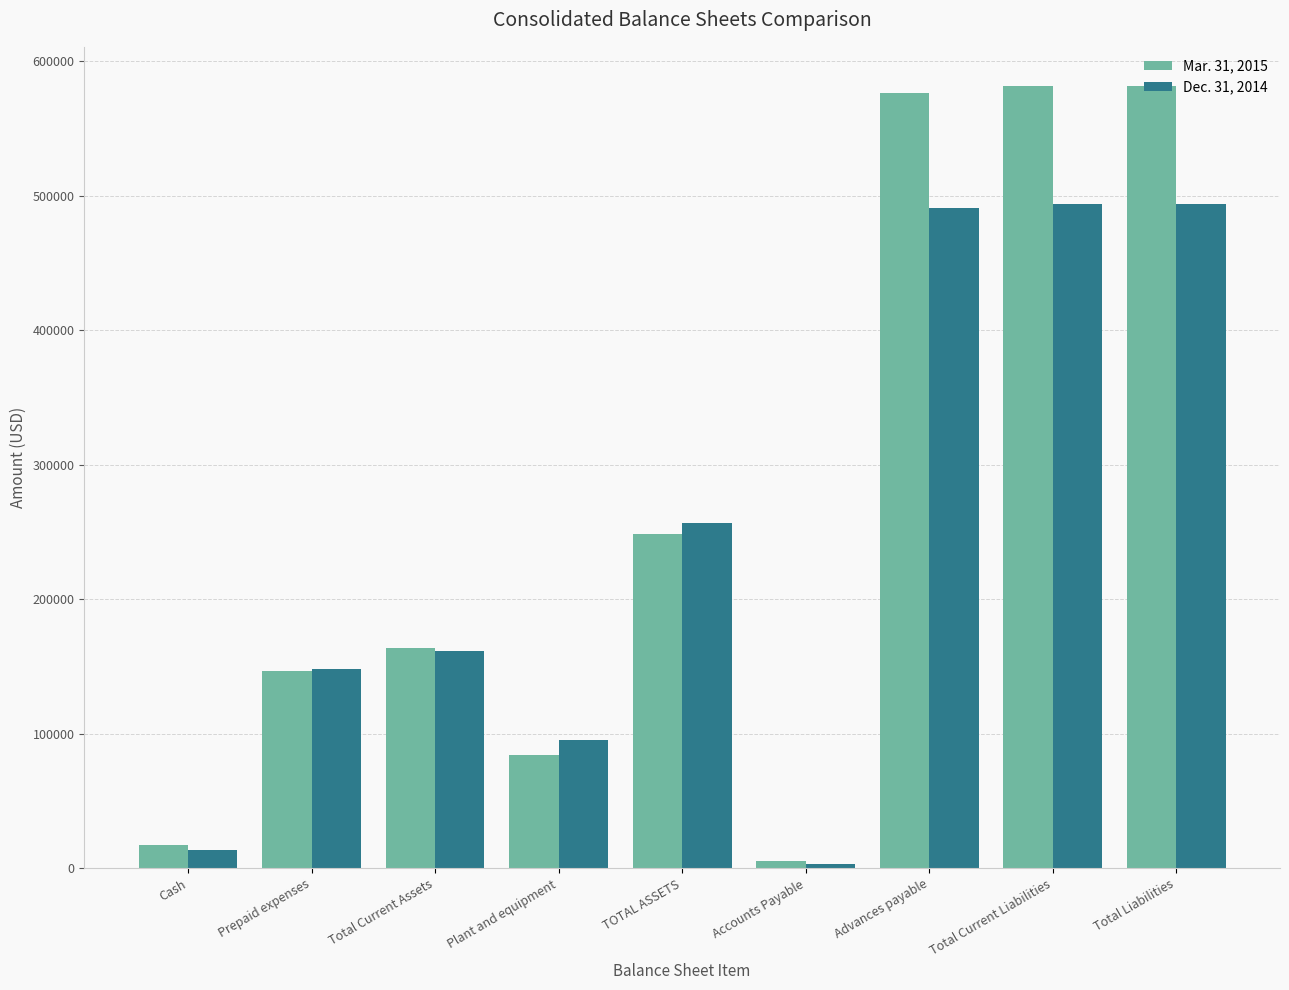

Between Cash and Prepaid expenses, which series saw the biggest shift?

Dec. 31, 2014